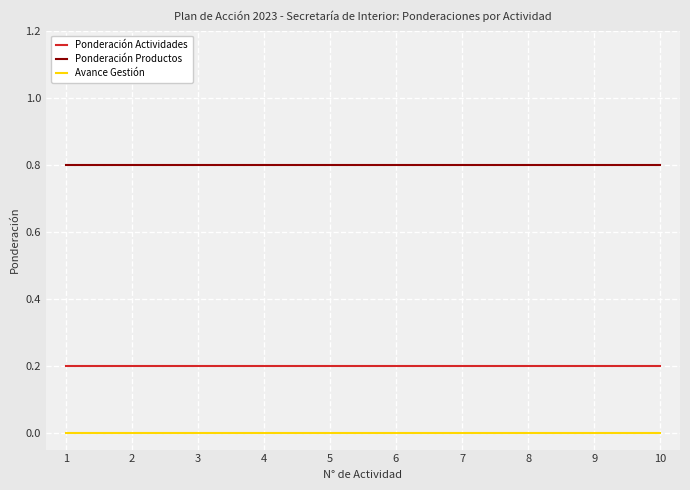

Is the value of Ponderación Productos at 9 greater than the value of Avance Gestión at 8?

Yes